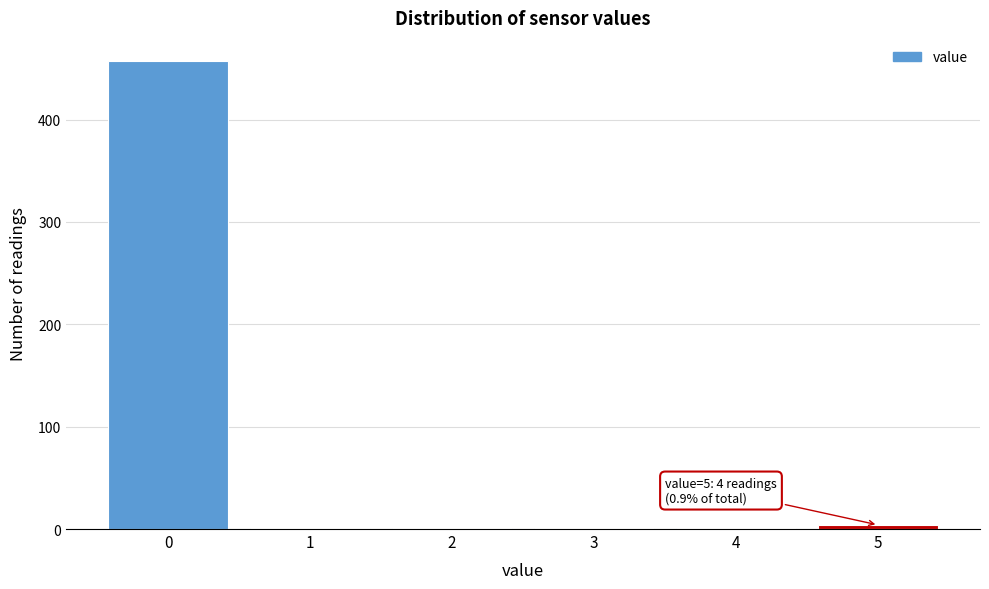

Reading right to left, what are all the values shown in this chart?

5=4	4=1	3=1	2=1	1=1	0=457